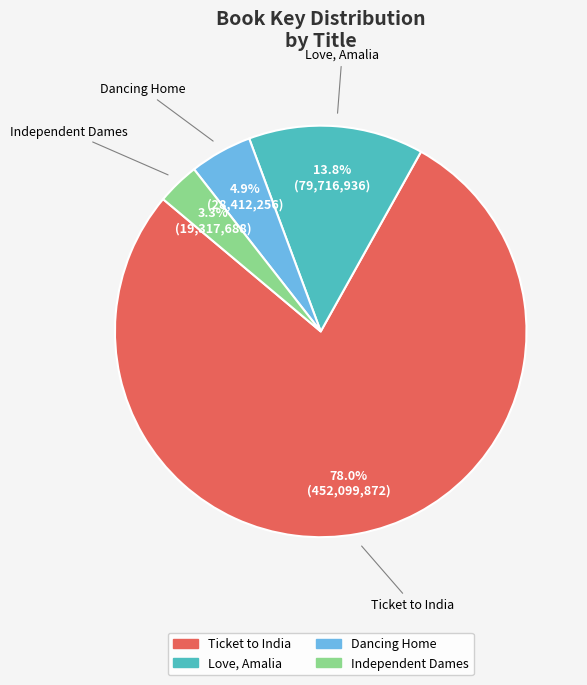

Which slice is the largest?

Ticket to India